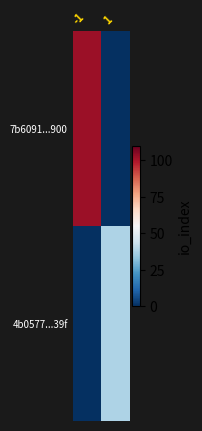

What is the total value across all series at 1?

38